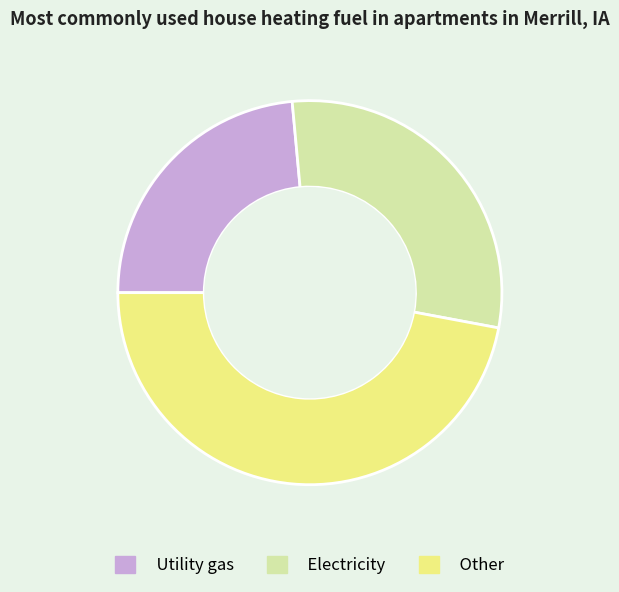

Is there any slice that represents more than half of the pie?

No